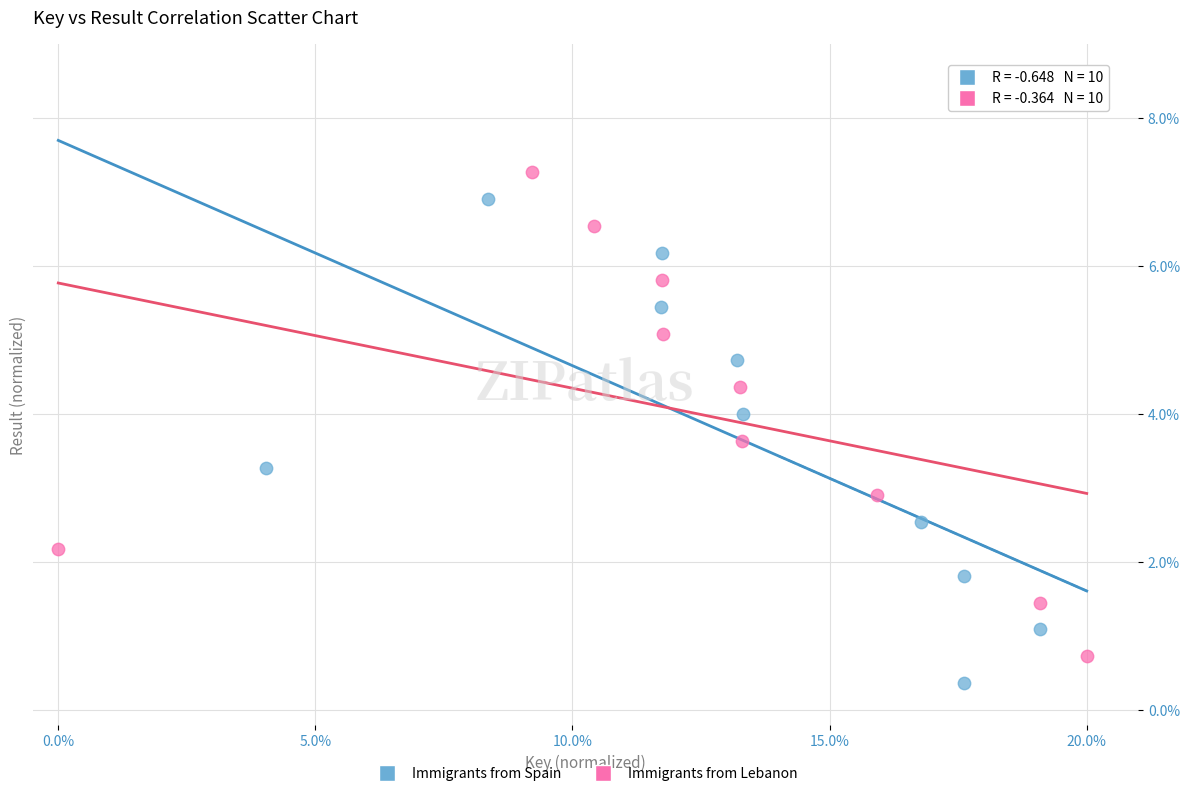

What are all the series names shown in the legend?

Immigrants from Spain, Immigrants from Lebanon